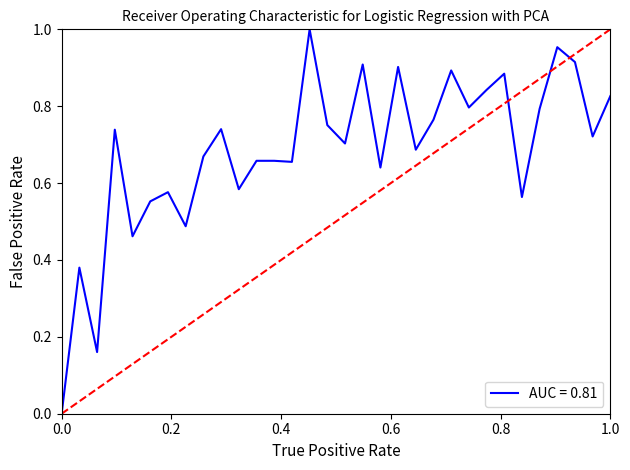

How many lines are shown in the chart?

1